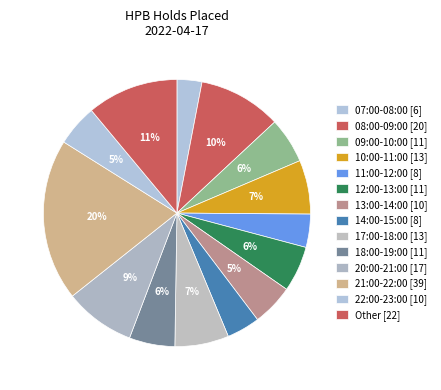

How many slices are in this pie chart?

14